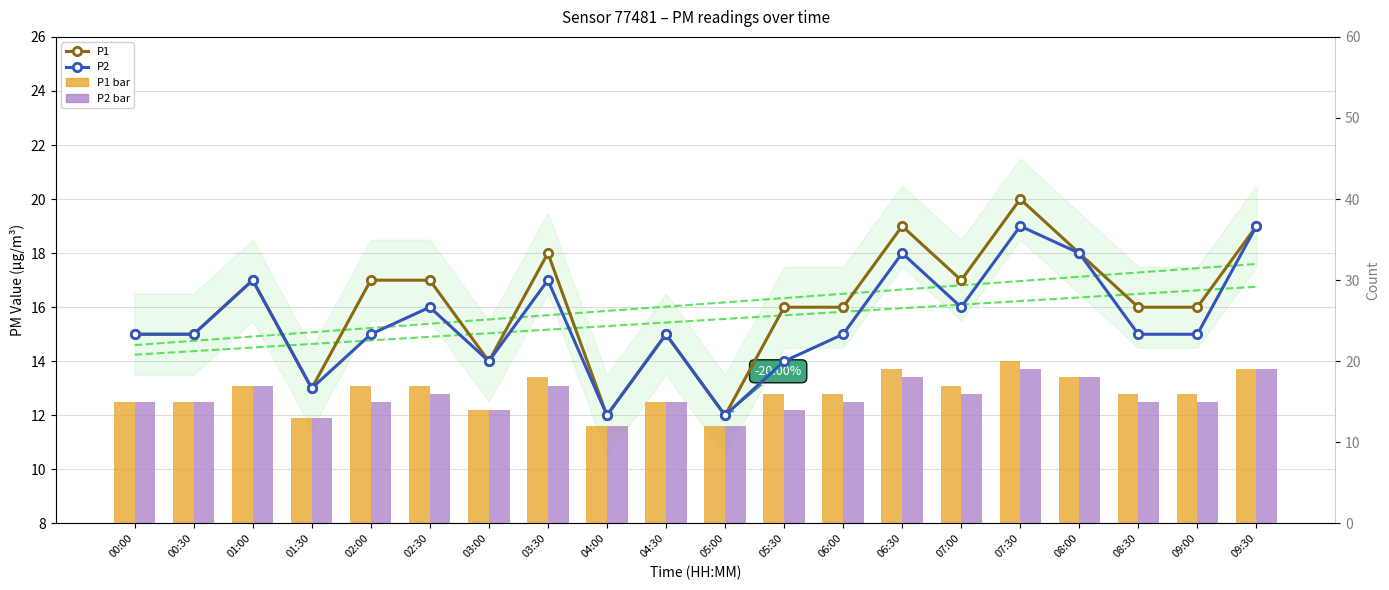

Which series has the widest spread of values?

P1